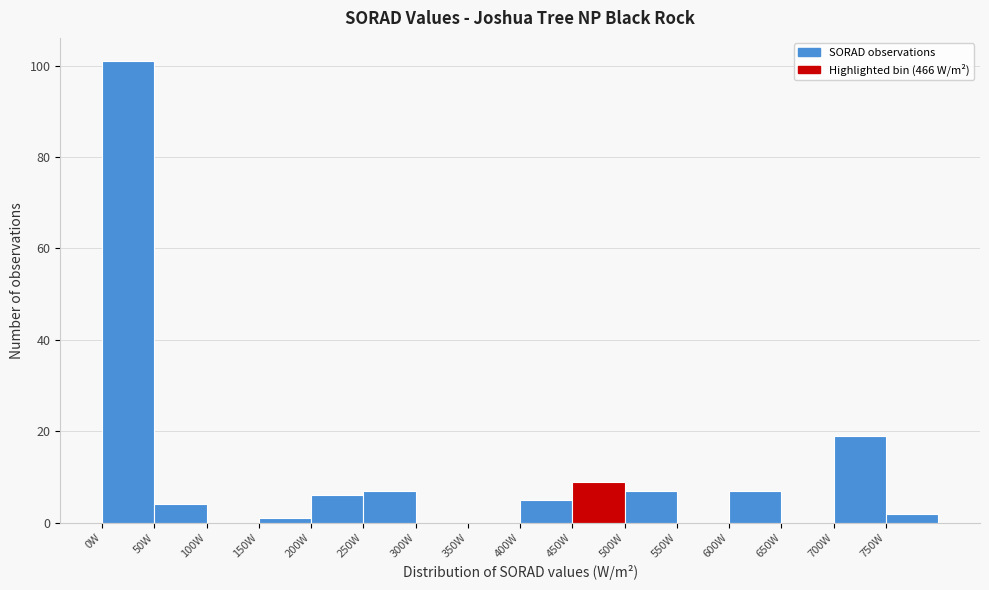

What is the height of the bar covering 450 to 500 on the x-axis? The values are not printed on the chart, so give them approximately, as read against the axis.

10